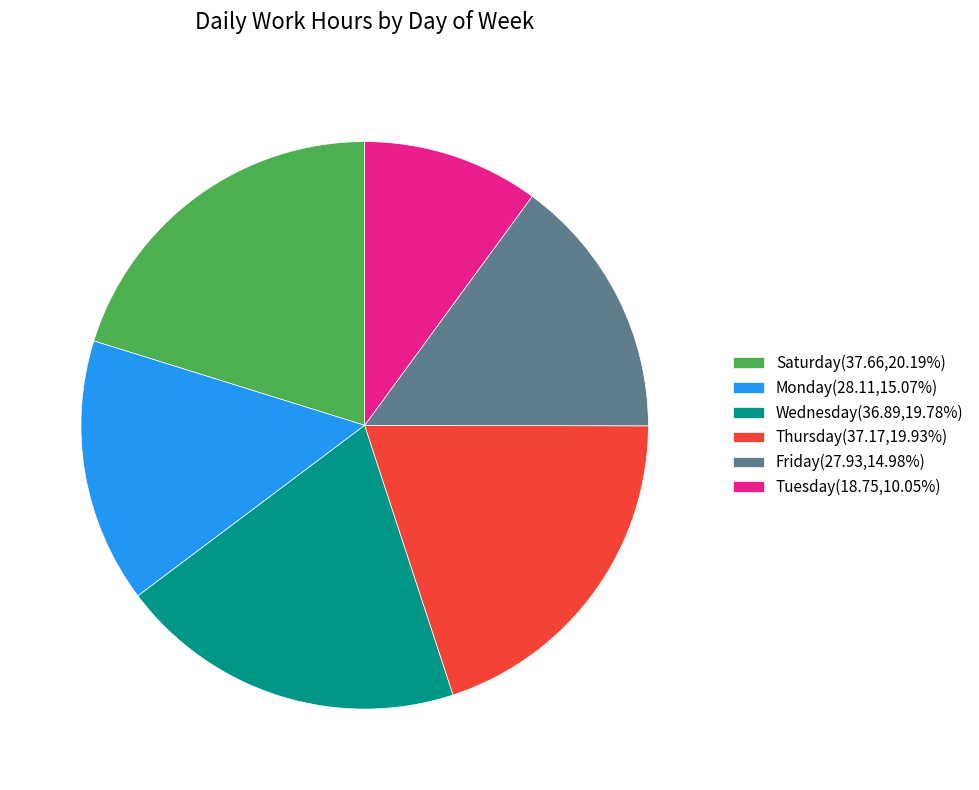

Does Friday(27.93,14.98%) represent more than half of the total?

No